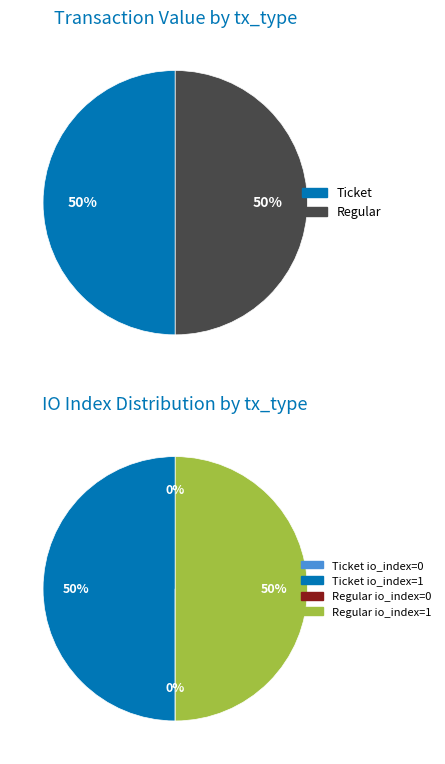

To the nearest percent, what is the difference between the Regular io_index=1 and Ticket io_index=0 slice percentages?

50%